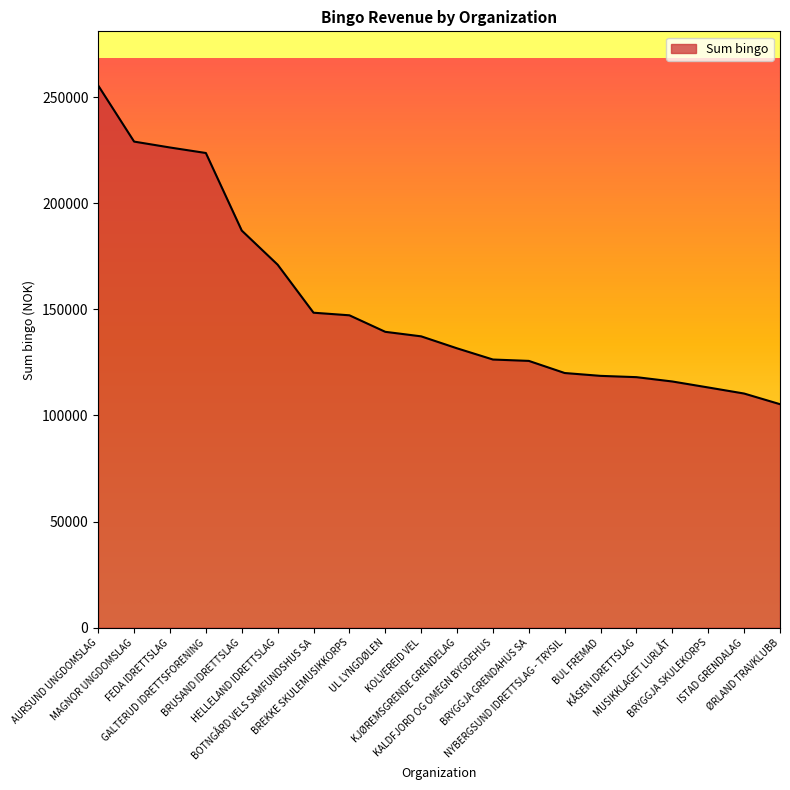

What is the smallest value displayed?

105313